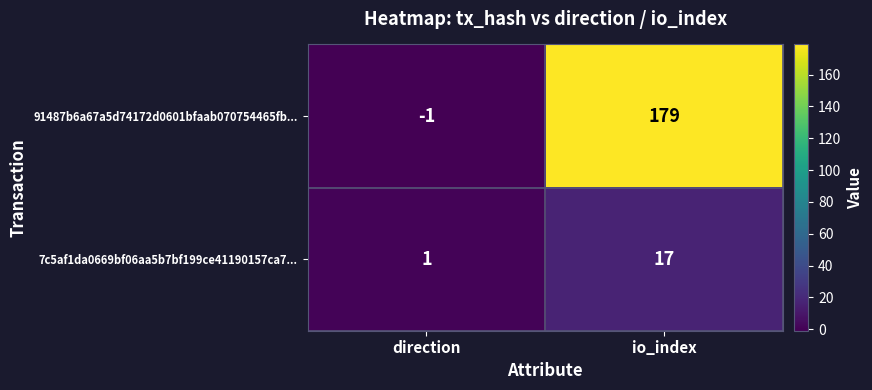

At which category does the chart reach its peak across all series?

io_index